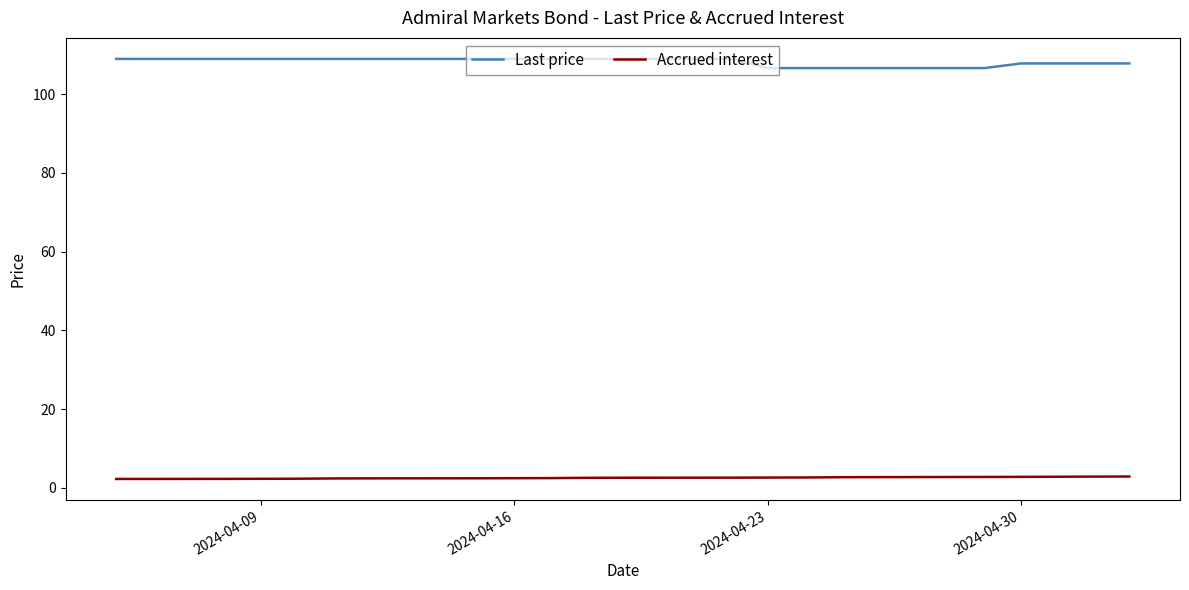

True or false: Accrued interest has more than 0 interior local peaks.

False